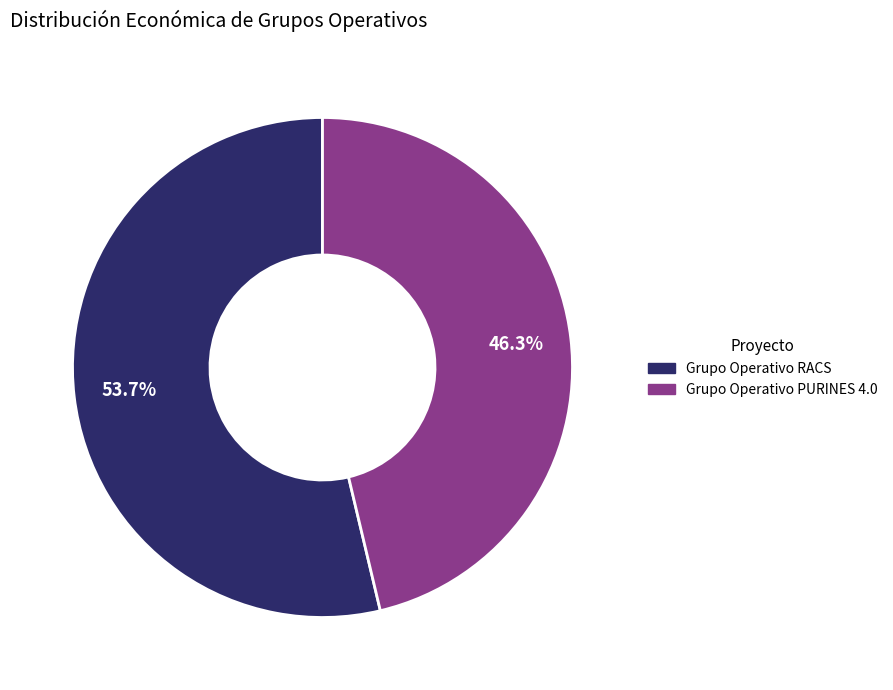

What is the total percentage of Grupo Operativo RACS and Grupo Operativo PURINES 4.0?

100.0%